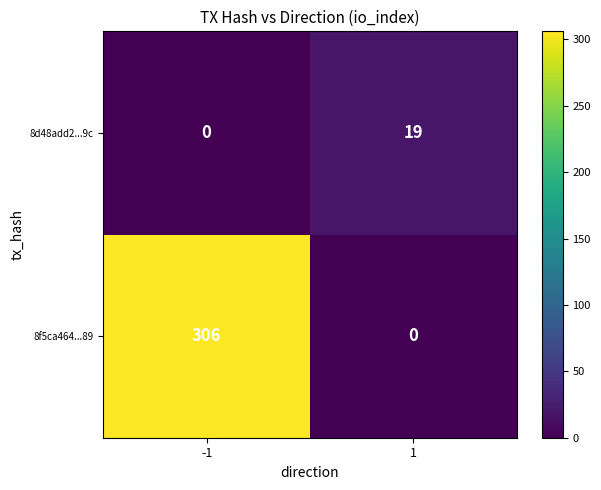

Is it true that 8f5ca464...89 equals 179 at 1?

False